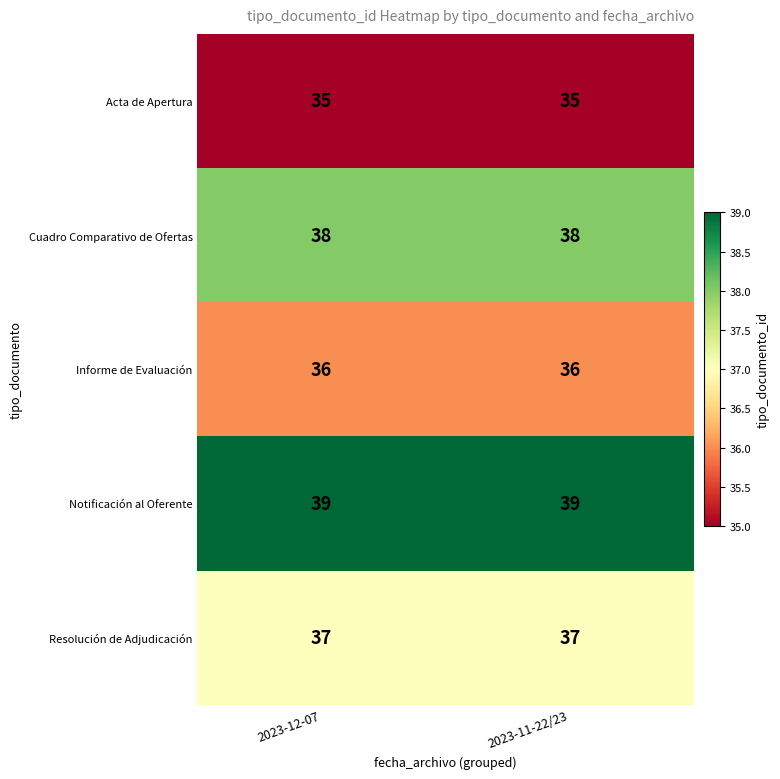

What is the approximate value of Resolución de Adjudicación at 2023-12-07?

37